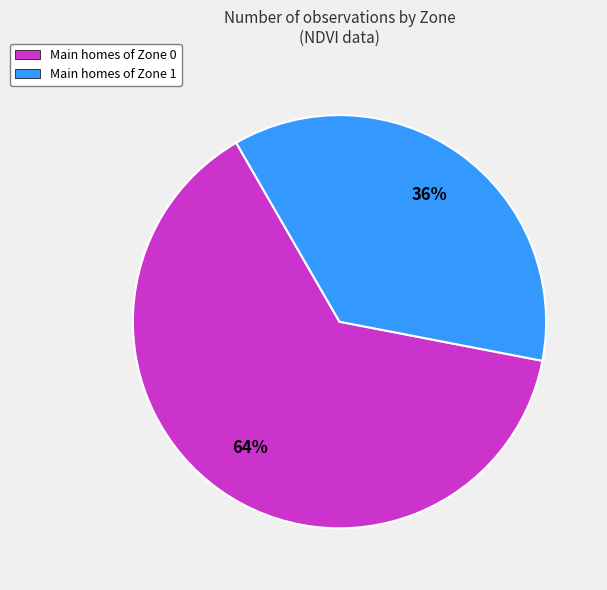

How many segments does this pie chart have?

2